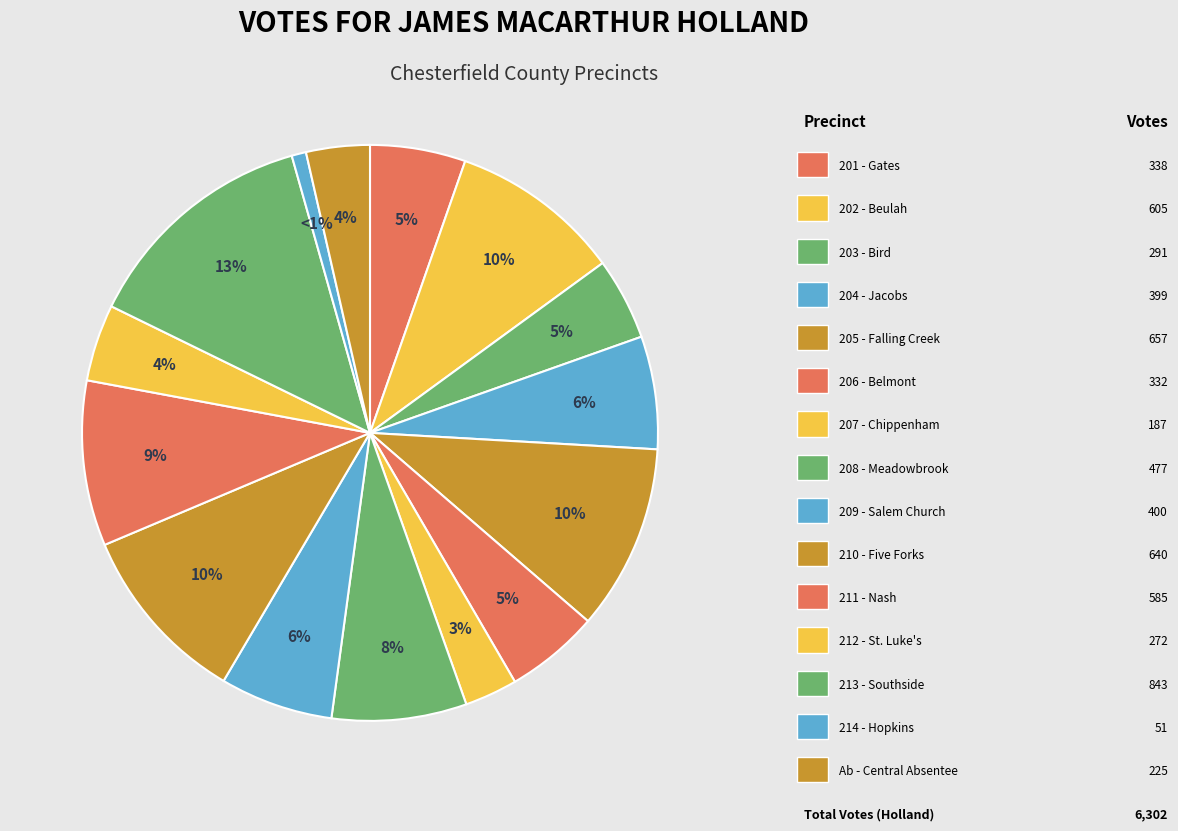

Count the number of slices in the pie.

15